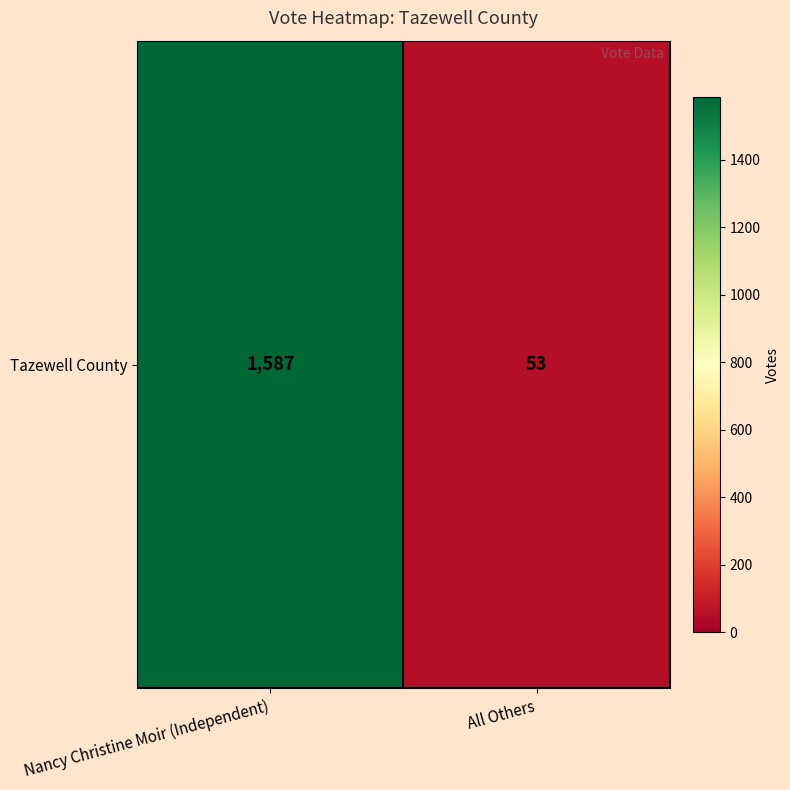

Which has a higher value, Nancy Christine Moir (Independent) or All Others?

Nancy Christine Moir (Independent)